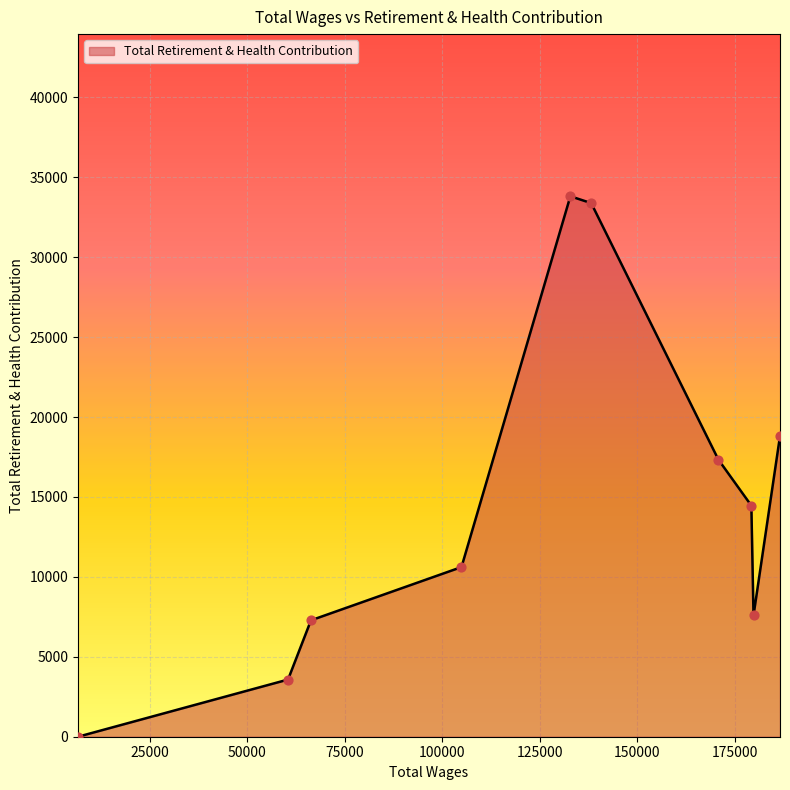

What is the greatest value displayed?

33816